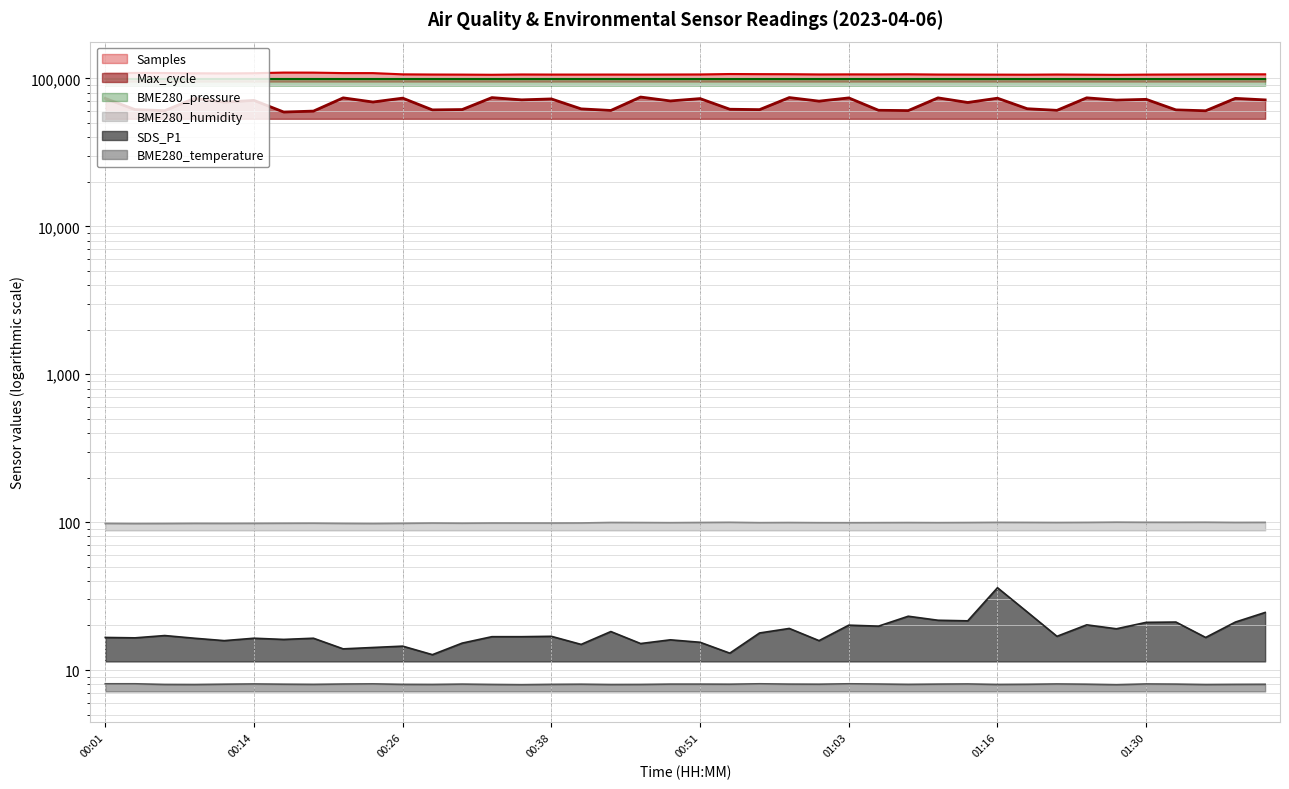

At which category does BME280_humidity reach its first local peak?

00:09